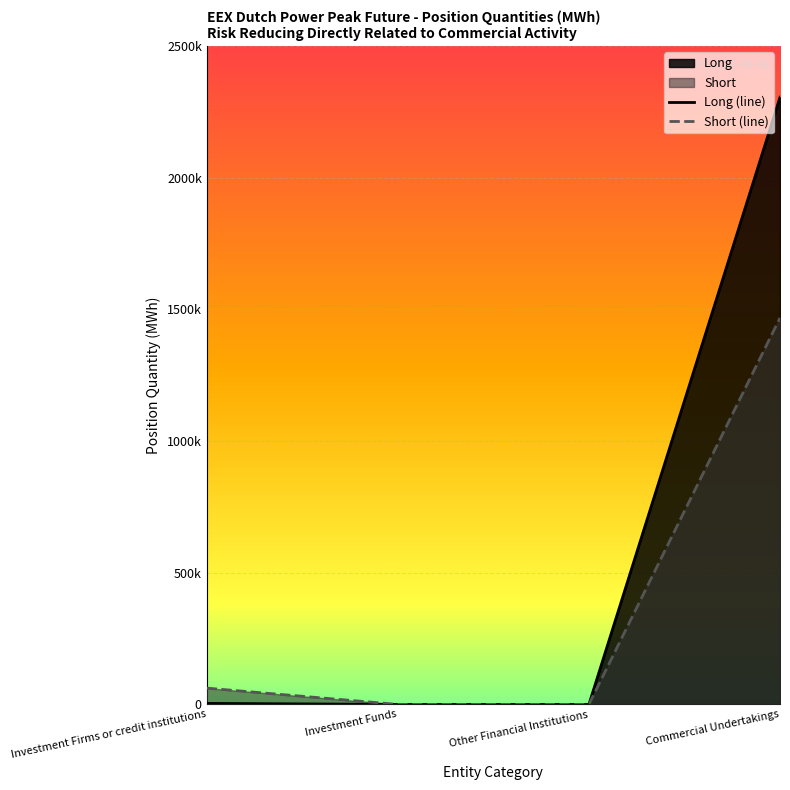

True or false: Long (line) and Short (line) intersect in this chart.

False